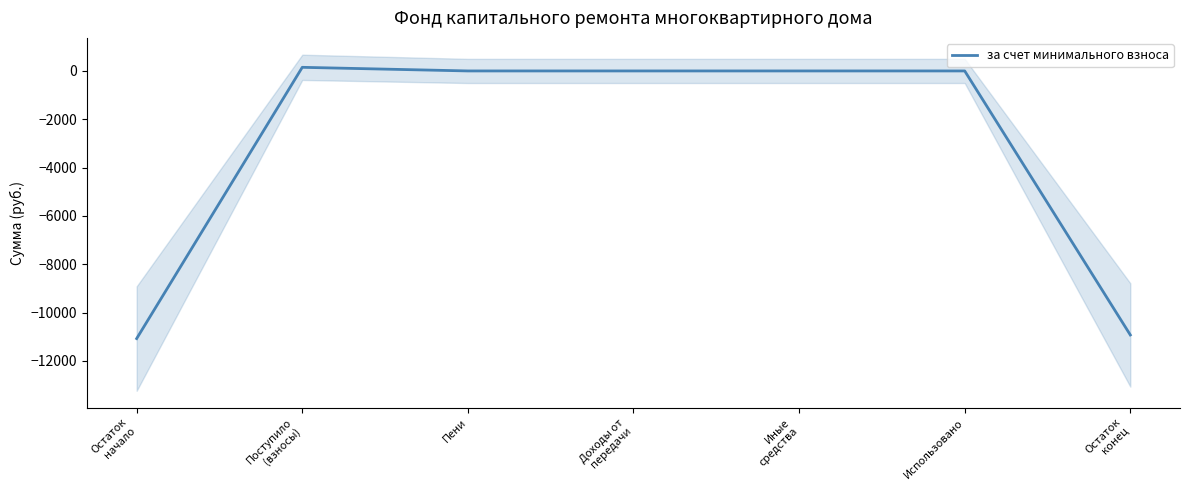

At which category does the chart reach its minimum across all series?

Остаток
начало